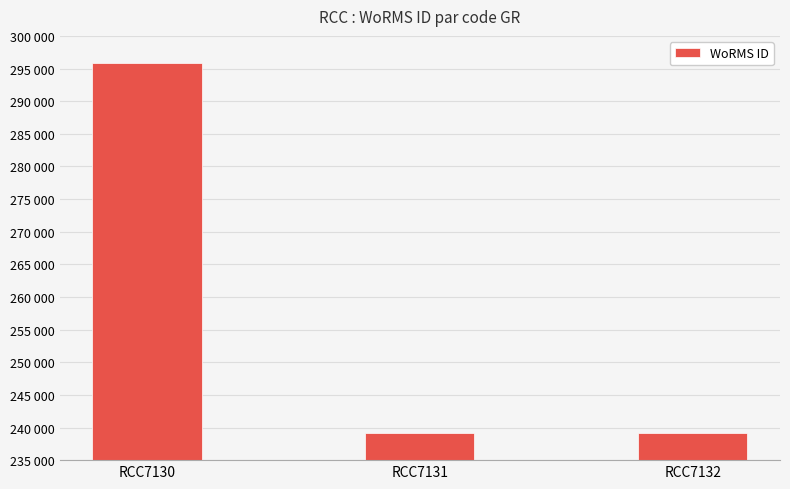

Which has a higher value, RCC7131 or RCC7130?

RCC7130